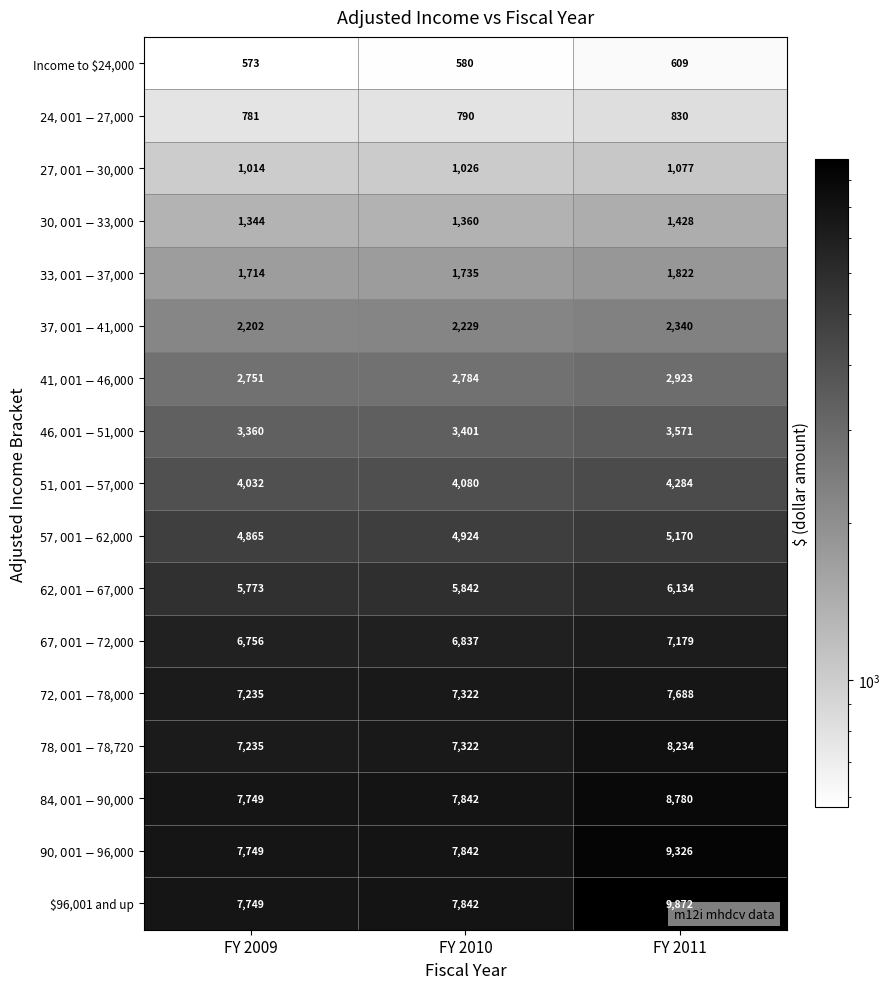

Which series has the widest spread of values?

$96,001 and up